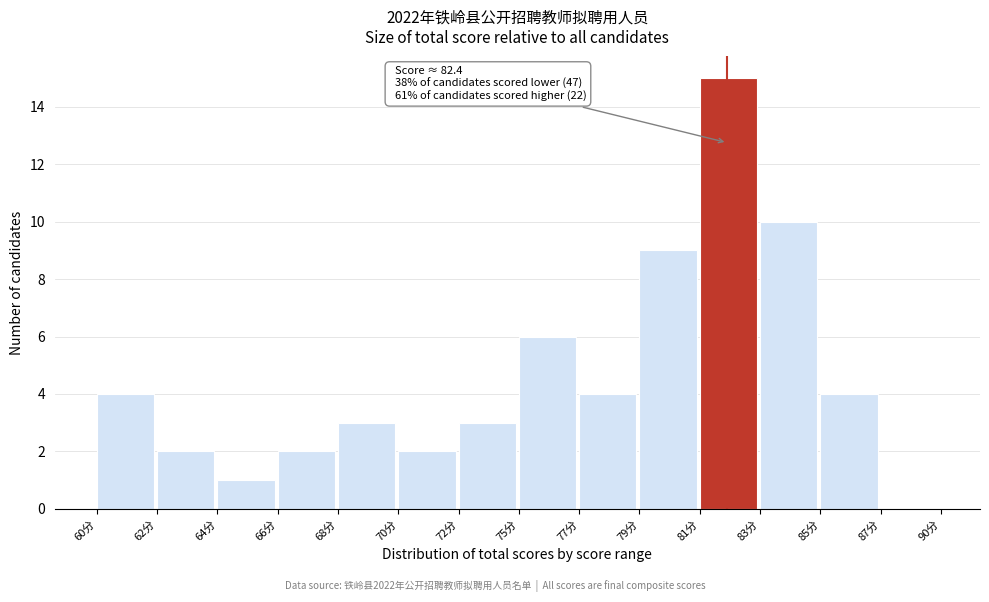

Reading left to right, what are all the values shown in this chart?

60分=4	62分=2	64分=1	66分=2	68分=3	70分=2	72分=3	75分=6	77分=4	79分=9	81分=15	83分=10	85分=4	87分=0